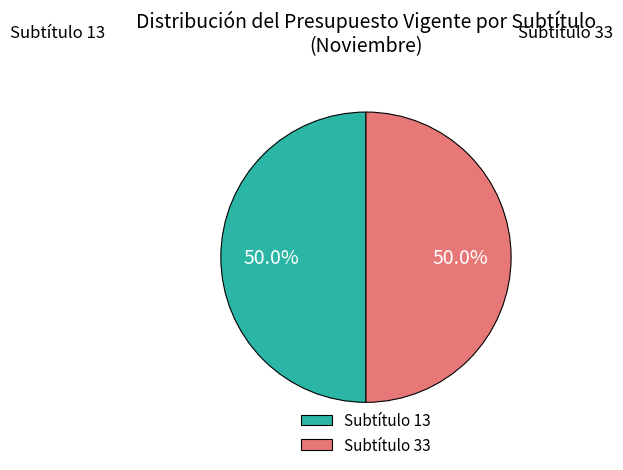

What percentage is NOT represented by Subtítulo 33?

50.0%